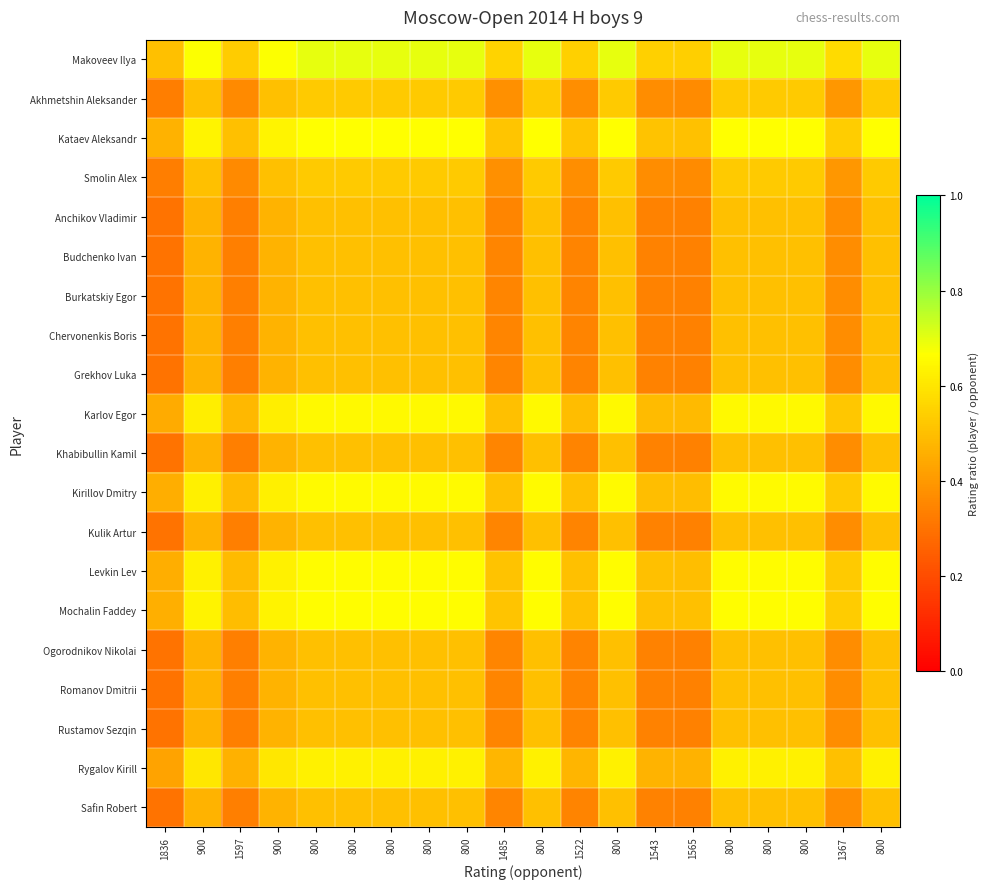

Reading left to right, list all the values displayed in this chart.

Makoveev Ilya: 1836=0.5	900=0.7	1597=0.5	900=0.7	800=0.7	800=0.7	800=0.7	800=0.7	800=0.7	1485=0.6	800=0.7	1522=0.5	800=0.7	1543=0.5	1565=0.5	800=0.7	800=0.7	800=0.7	1367=0.6	800=0.7
Akhmetshin Aleksander: 1836=0.3	900=0.5	1597=0.4	900=0.5	800=0.5	800=0.5	800=0.5	800=0.5	800=0.5	1485=0.4	800=0.5	1522=0.4	800=0.5	1543=0.4	1565=0.4	800=0.5	800=0.5	800=0.5	1367=0.4	800=0.5
Kataev Aleksandr: 1836=0.5	900=0.6	1597=0.5	900=0.6	800=0.7	800=0.7	800=0.7	800=0.7	800=0.7	1485=0.5	800=0.7	1522=0.5	800=0.7	1543=0.5	1565=0.5	800=0.7	800=0.7	800=0.7	1367=0.5	800=0.7
Smolin Alex: 1836=0.3	900=0.5	1597=0.4	900=0.5	800=0.5	800=0.5	800=0.5	800=0.5	800=0.5	1485=0.4	800=0.5	1522=0.4	800=0.5	1543=0.4	1565=0.4	800=0.5	800=0.5	800=0.5	1367=0.4	800=0.5
Anchikov Vladimir: 1836=0.3	900=0.5	1597=0.3	900=0.5	800=0.5	800=0.5	800=0.5	800=0.5	800=0.5	1485=0.4	800=0.5	1522=0.3	800=0.5	1543=0.3	1565=0.3	800=0.5	800=0.5	800=0.5	1367=0.4	800=0.5
Budchenko Ivan: 1836=0.3	900=0.5	1597=0.3	900=0.5	800=0.5	800=0.5	800=0.5	800=0.5	800=0.5	1485=0.4	800=0.5	1522=0.3	800=0.5	1543=0.3	1565=0.3	800=0.5	800=0.5	800=0.5	1367=0.4	800=0.5
Burkatskiy Egor: 1836=0.3	900=0.5	1597=0.3	900=0.5	800=0.5	800=0.5	800=0.5	800=0.5	800=0.5	1485=0.4	800=0.5	1522=0.3	800=0.5	1543=0.3	1565=0.3	800=0.5	800=0.5	800=0.5	1367=0.4	800=0.5
Chervonenkis Boris: 1836=0.3	900=0.5	1597=0.3	900=0.5	800=0.5	800=0.5	800=0.5	800=0.5	800=0.5	1485=0.4	800=0.5	1522=0.3	800=0.5	1543=0.3	1565=0.3	800=0.5	800=0.5	800=0.5	1367=0.4	800=0.5
Grekhov Luka: 1836=0.3	900=0.5	1597=0.3	900=0.5	800=0.5	800=0.5	800=0.5	800=0.5	800=0.5	1485=0.4	800=0.5	1522=0.3	800=0.5	1543=0.3	1565=0.3	800=0.5	800=0.5	800=0.5	1367=0.4	800=0.5
Karlov Egor: 1836=0.4	900=0.6	1597=0.5	900=0.6	800=0.6	800=0.6	800=0.6	800=0.6	800=0.6	1485=0.5	800=0.6	1522=0.5	800=0.6	1543=0.5	1565=0.5	800=0.6	800=0.6	800=0.6	1367=0.5	800=0.6
Khabibullin Kamil: 1836=0.3	900=0.5	1597=0.3	900=0.5	800=0.5	800=0.5	800=0.5	800=0.5	800=0.5	1485=0.4	800=0.5	1522=0.3	800=0.5	1543=0.3	1565=0.3	800=0.5	800=0.5	800=0.5	1367=0.4	800=0.5
Kirillov Dmitry: 1836=0.5	900=0.6	1597=0.5	900=0.6	800=0.7	800=0.7	800=0.7	800=0.7	800=0.7	1485=0.5	800=0.7	1522=0.5	800=0.7	1543=0.5	1565=0.5	800=0.7	800=0.7	800=0.7	1367=0.5	800=0.7
Kulik Artur: 1836=0.3	900=0.5	1597=0.3	900=0.5	800=0.5	800=0.5	800=0.5	800=0.5	800=0.5	1485=0.4	800=0.5	1522=0.3	800=0.5	1543=0.3	1565=0.3	800=0.5	800=0.5	800=0.5	1367=0.4	800=0.5
Levkin Lev: 1836=0.5	900=0.6	1597=0.5	900=0.6	800=0.7	800=0.7	800=0.7	800=0.7	800=0.7	1485=0.5	800=0.7	1522=0.5	800=0.7	1543=0.5	1565=0.5	800=0.7	800=0.7	800=0.7	1367=0.5	800=0.7
Mochalin Faddey: 1836=0.5	900=0.6	1597=0.5	900=0.6	800=0.7	800=0.7	800=0.7	800=0.7	800=0.7	1485=0.5	800=0.7	1522=0.5	800=0.7	1543=0.5	1565=0.5	800=0.7	800=0.7	800=0.7	1367=0.5	800=0.7
Ogorodnikov Nikolai: 1836=0.3	900=0.5	1597=0.3	900=0.5	800=0.5	800=0.5	800=0.5	800=0.5	800=0.5	1485=0.4	800=0.5	1522=0.3	800=0.5	1543=0.3	1565=0.3	800=0.5	800=0.5	800=0.5	1367=0.4	800=0.5
Romanov Dmitrii: 1836=0.3	900=0.5	1597=0.3	900=0.5	800=0.5	800=0.5	800=0.5	800=0.5	800=0.5	1485=0.4	800=0.5	1522=0.3	800=0.5	1543=0.3	1565=0.3	800=0.5	800=0.5	800=0.5	1367=0.4	800=0.5
Rustamov Sezqin: 1836=0.3	900=0.5	1597=0.3	900=0.5	800=0.5	800=0.5	800=0.5	800=0.5	800=0.5	1485=0.4	800=0.5	1522=0.3	800=0.5	1543=0.3	1565=0.3	800=0.5	800=0.5	800=0.5	1367=0.4	800=0.5
Rygalov Kirill: 1836=0.4	900=0.6	1597=0.5	900=0.6	800=0.6	800=0.6	800=0.6	800=0.6	800=0.6	1485=0.5	800=0.6	1522=0.5	800=0.6	1543=0.5	1565=0.5	800=0.6	800=0.6	800=0.6	1367=0.5	800=0.6
Safin Robert: 1836=0.3	900=0.5	1597=0.3	900=0.5	800=0.5	800=0.5	800=0.5	800=0.5	800=0.5	1485=0.4	800=0.5	1522=0.3	800=0.5	1543=0.3	1565=0.3	800=0.5	800=0.5	800=0.5	1367=0.4	800=0.5